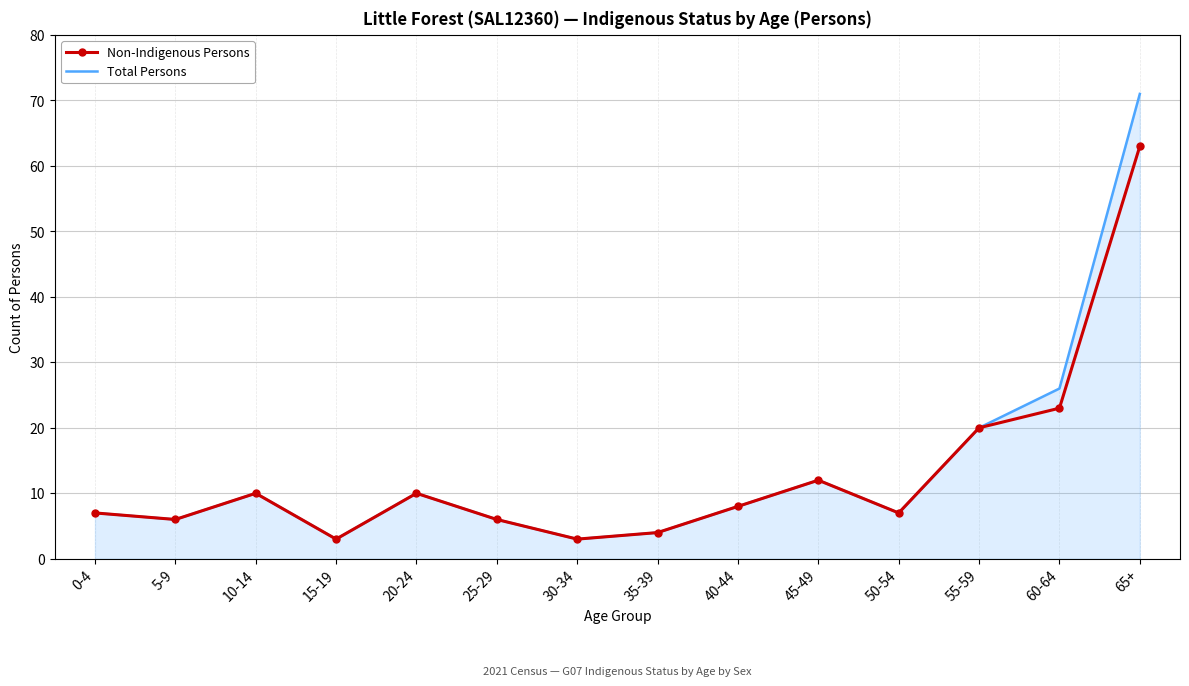

Reading left to right, transcribe all the data shown in this chart.

Non-Indigenous Persons: 0-4=7	5-9=6	10-14=10	15-19=3	20-24=10	25-29=6	30-34=3	35-39=4	40-44=8	45-49=12	50-54=7	55-59=20	60-64=23	65+=63
Total Persons: 0-4=7	5-9=6	10-14=10	15-19=3	20-24=10	25-29=6	30-34=3	35-39=4	40-44=8	45-49=12	50-54=7	55-59=20	60-64=26	65+=71